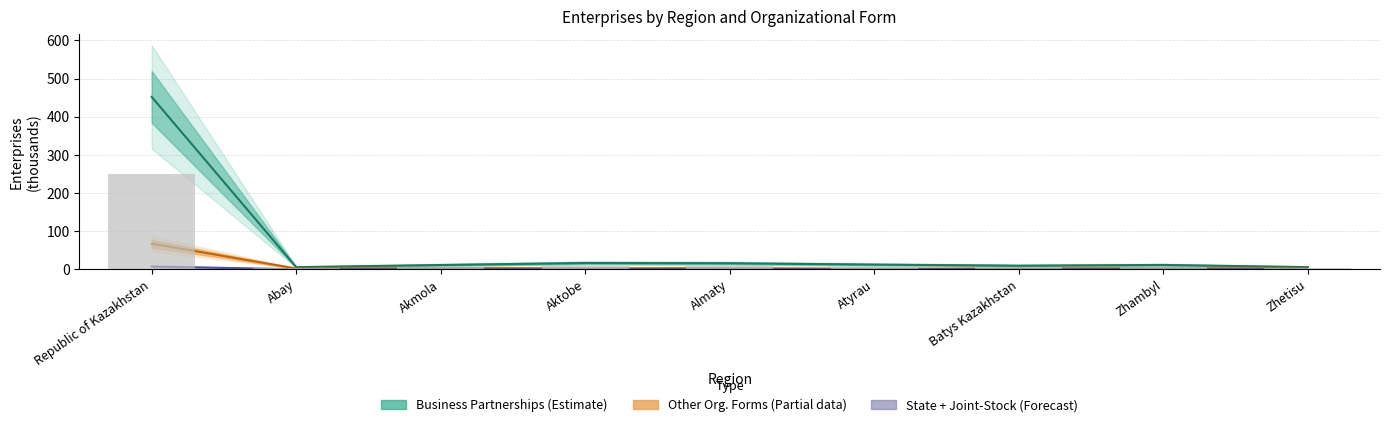

What is the label of the 4th bar from the right?

Atyrau